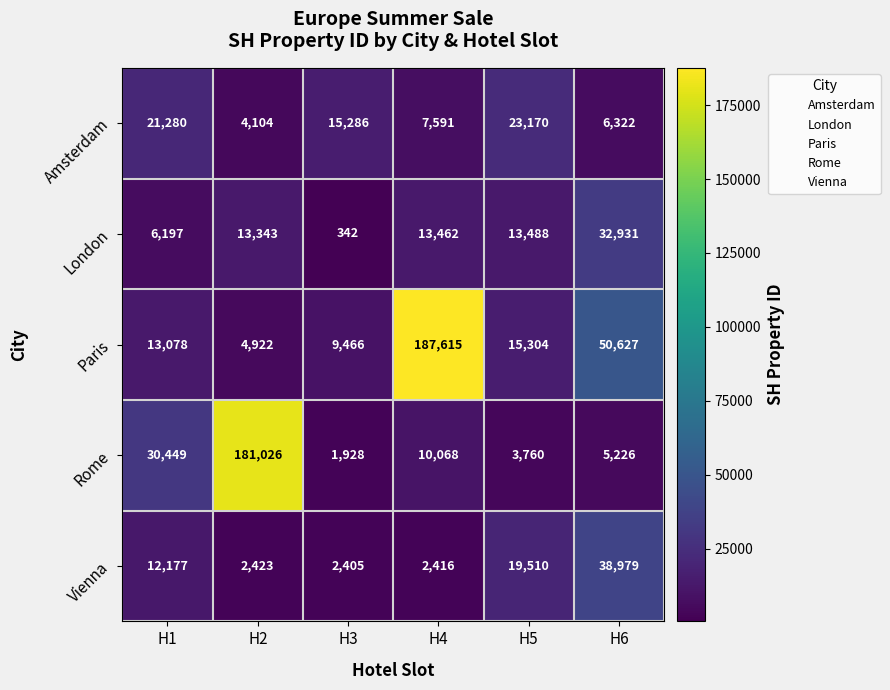

What is the difference between the London values at H3 and H4?

13120